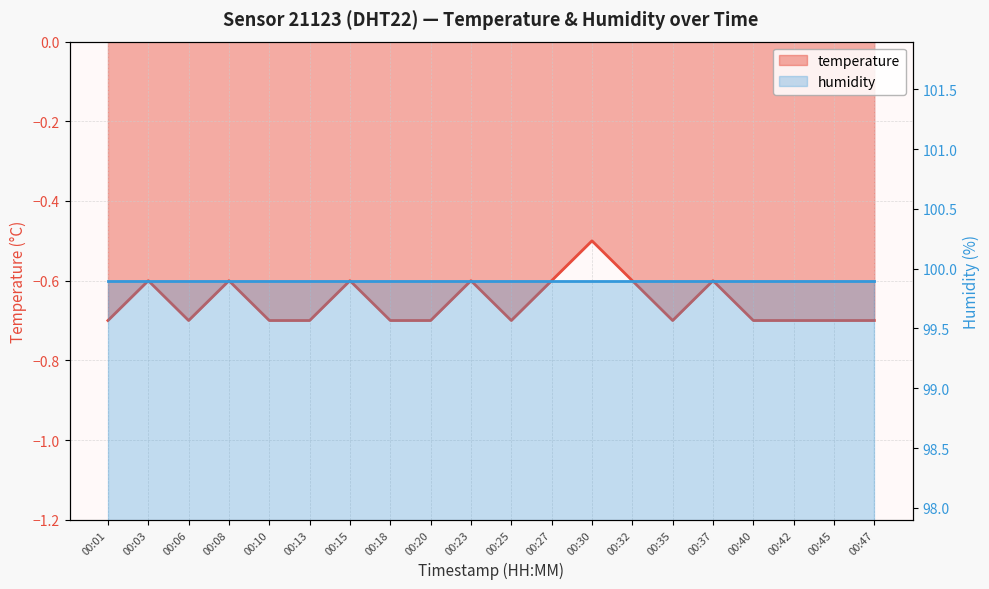

Reading right to left, extract all data points from this chart.

00:47=-0.7	00:45=-0.7	00:42=-0.7	00:40=-0.7	00:37=-0.6	00:35=-0.7	00:32=-0.6	00:30=-0.5	00:27=-0.6	00:25=-0.7	00:23=-0.6	00:20=-0.7	00:18=-0.7	00:15=-0.6	00:13=-0.7	00:10=-0.7	00:08=-0.6	00:06=-0.7	00:03=-0.6	00:01=-0.7